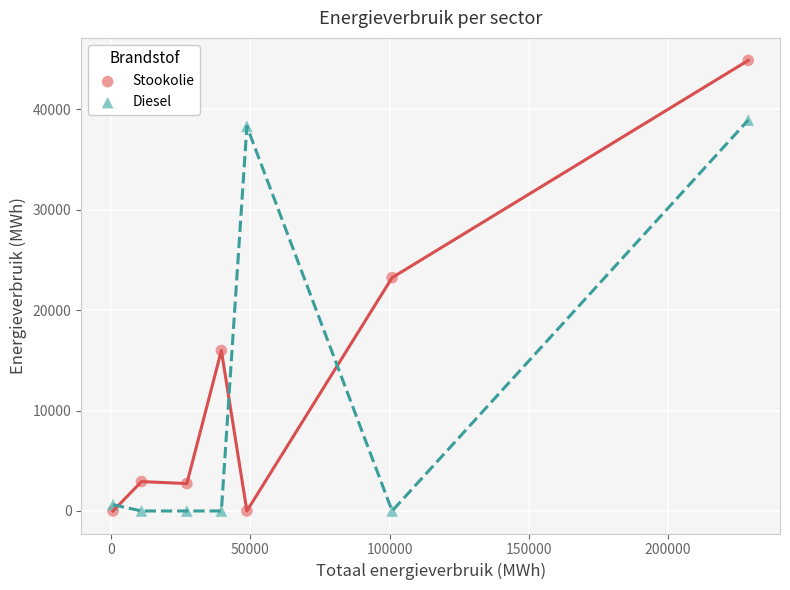

Which series has the largest Y range (max minus min)?

Stookolie